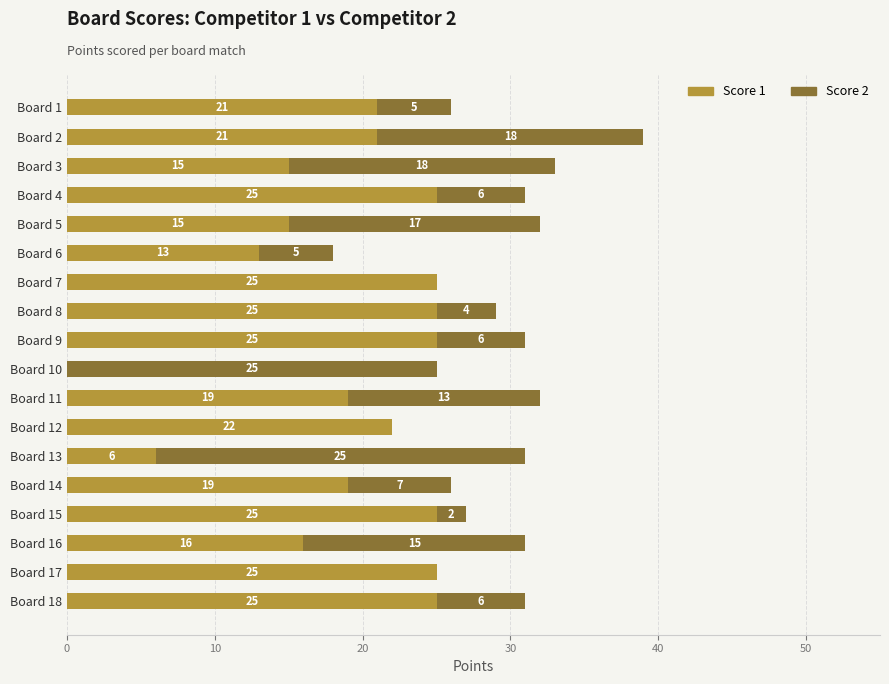

The value of Score 1 at Board 16 is 16. True or false?

True